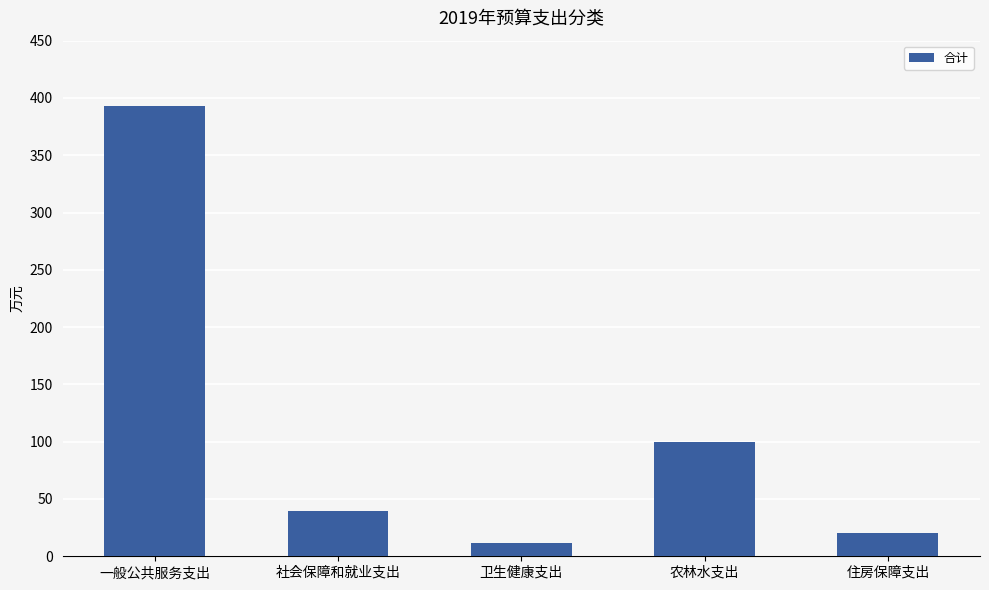

What is the label of the 4th bar from the left?

农林水支出